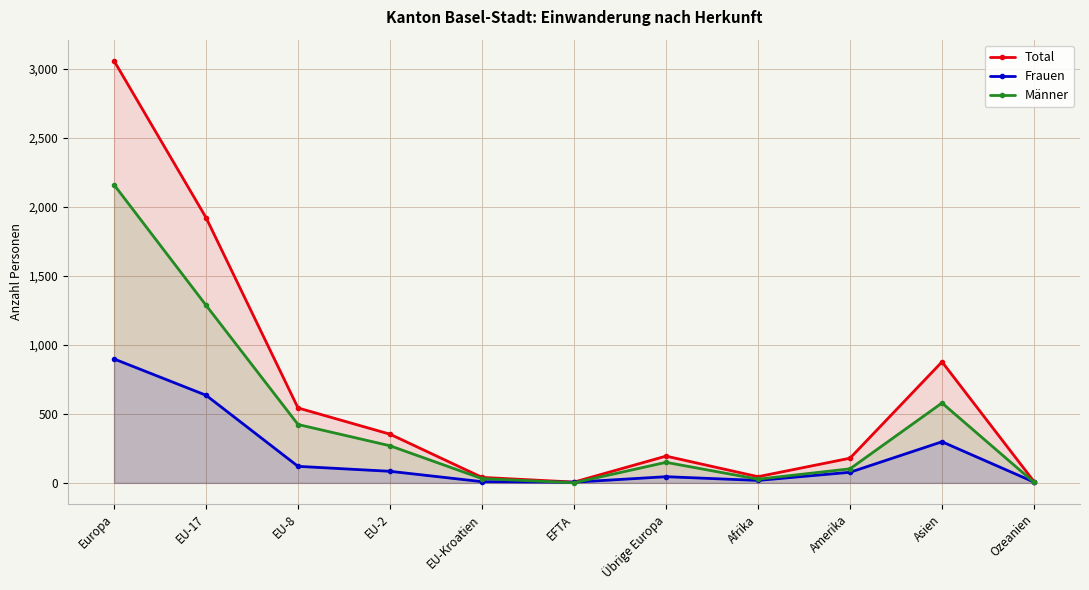

Reading left to right, transcribe all the data shown in this chart.

Total: Europa=3058	EU-17=1922	EU-8=543	EU-2=353	EU-Kroatien=40	EFTA=6	Übrige Europa=194	Afrika=45	Amerika=179	Asien=877	Ozeanien=10
Frauen: Europa=898	EU-17=635	EU-8=120	EU-2=84	EU-Kroatien=9	EFTA=5	Übrige Europa=45	Afrika=18	Amerika=77	Asien=298	Ozeanien=6
Männer: Europa=2160	EU-17=1287	EU-8=423	EU-2=269	EU-Kroatien=31	EFTA=1	Übrige Europa=149	Afrika=27	Amerika=102	Asien=579	Ozeanien=4